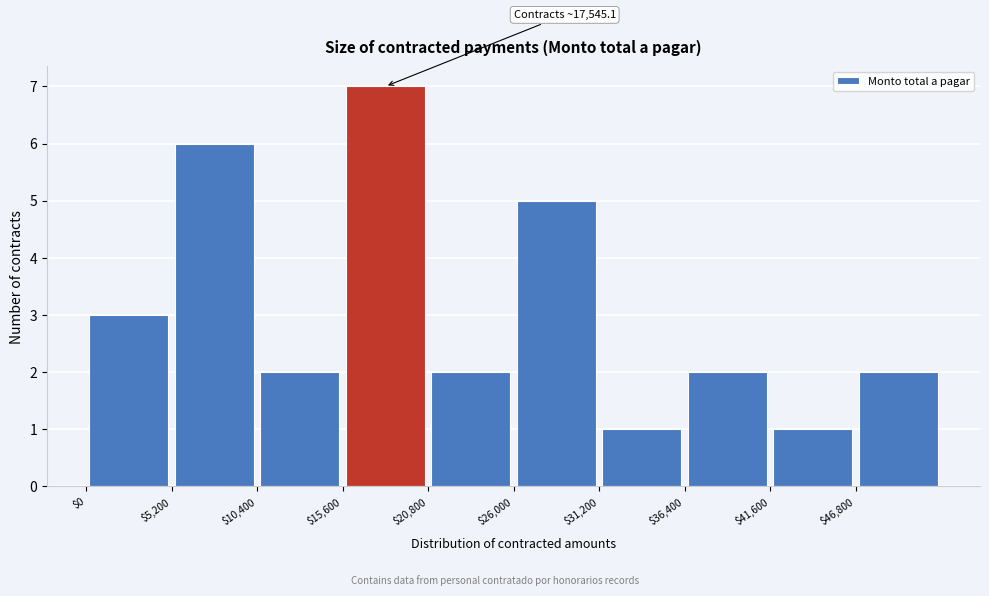

Which range on the x-axis has the tallest bar?

15600 to 20800